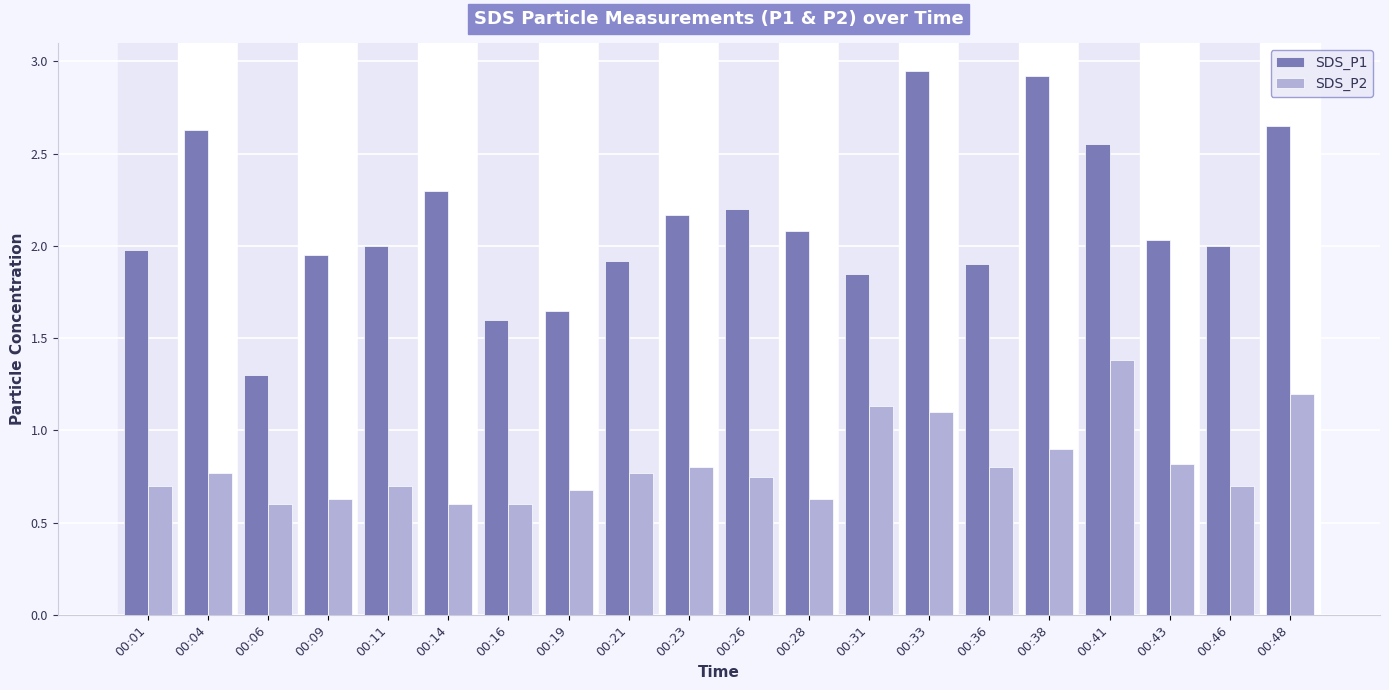

Rank the series at 00:28 from lowest to highest value.

SDS_P2, SDS_P1